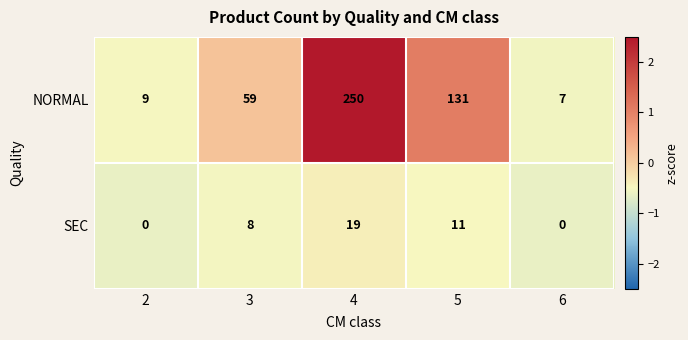

Reading left to right, list all the values displayed in this chart.

NORMAL: 9	59	250	131	7
SEC: 0	8	19	11	0